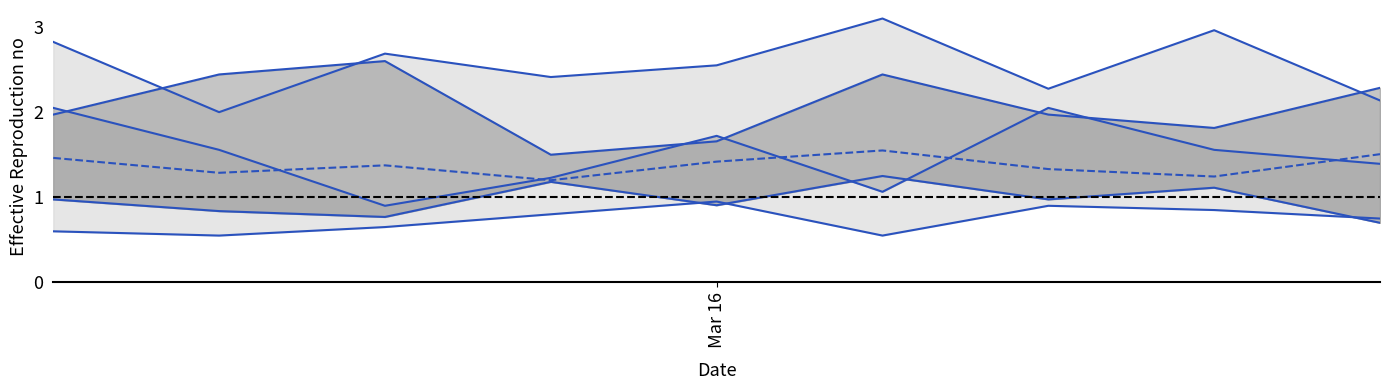

True or false: col_6 has more than 0 interior local peaks.

True